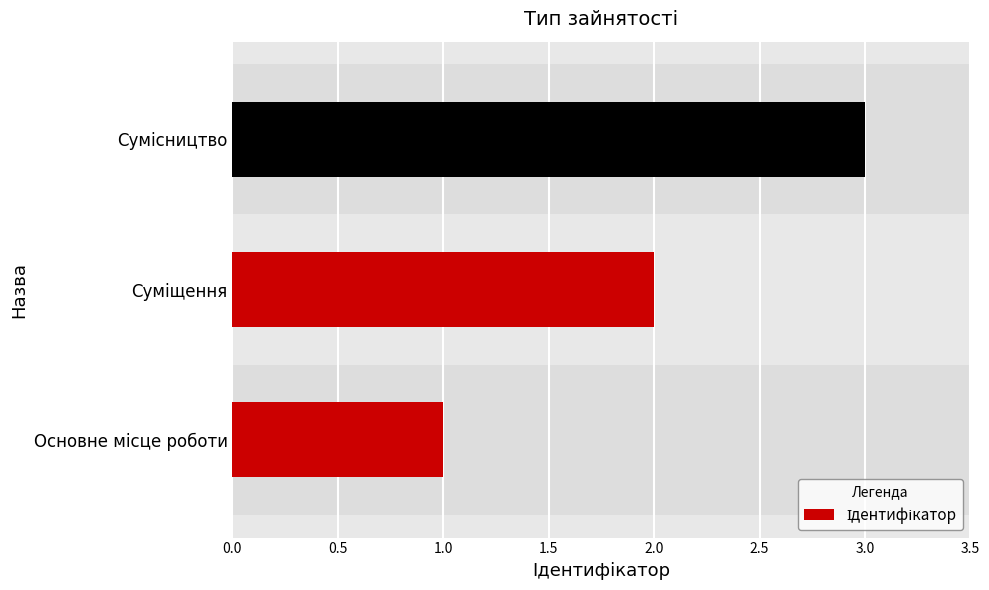

What is the sum of all values?

6